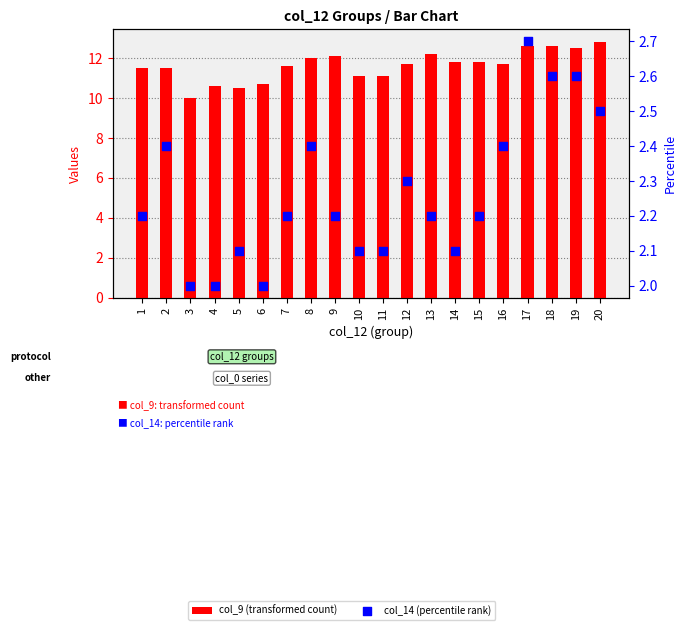

Which series has the largest total across all categories?

col_9 (transformed count)